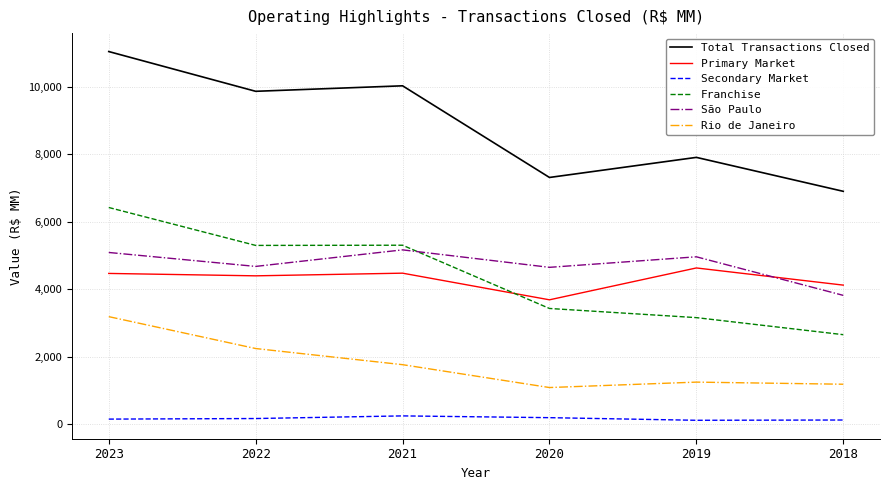

What are all the series names shown in the legend?

Total Transactions Closed, Primary Market, Secondary Market, Franchise, São Paulo, Rio de Janeiro